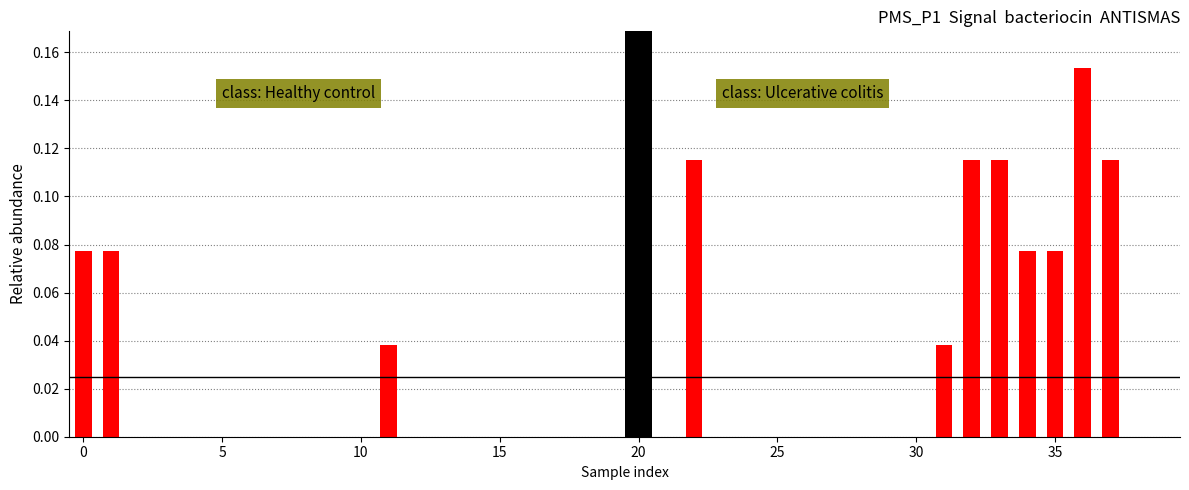

What is the greatest value displayed?

0.2